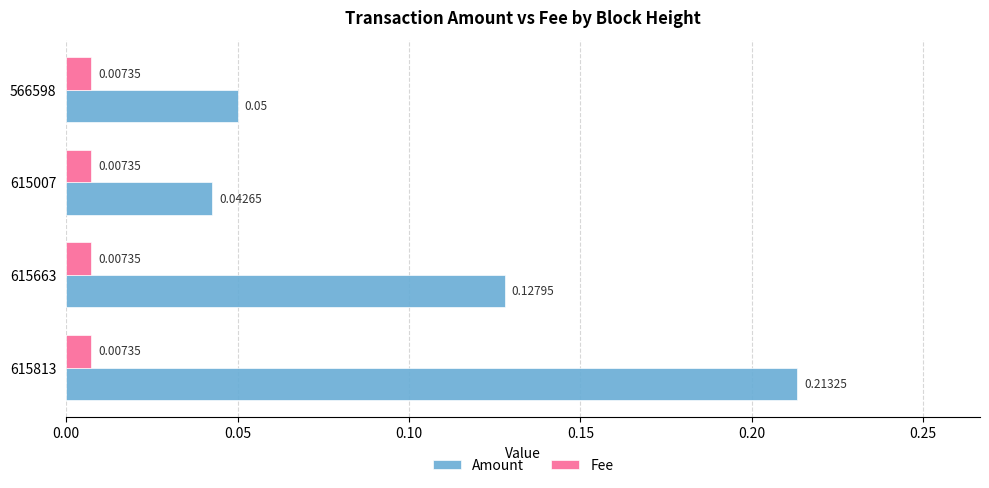

Which series changed the most between 615813 and 615007?

Amount